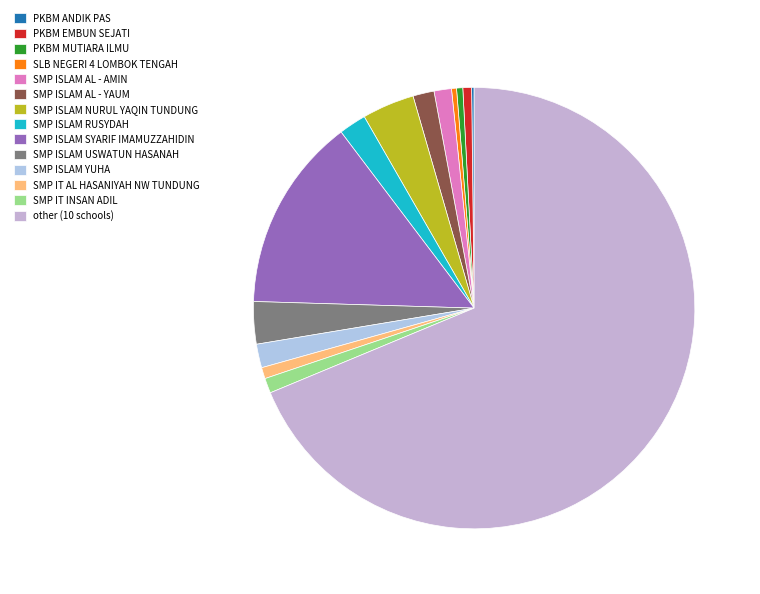

Count the number of slices in the pie.

13